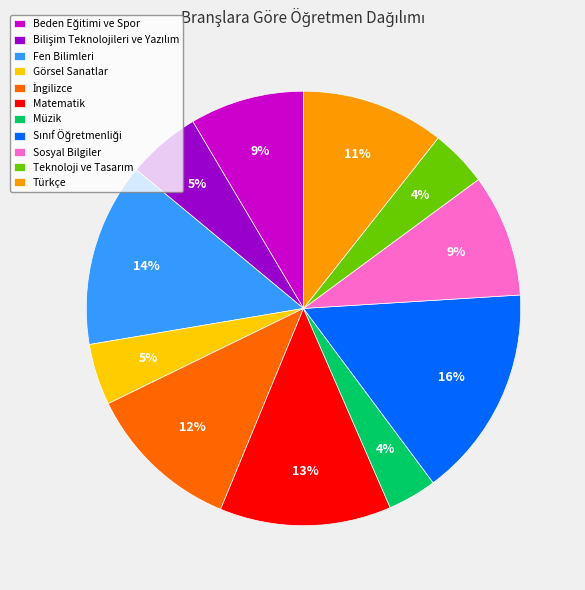

True or false: Matematik accounts for 7% of the total.

False